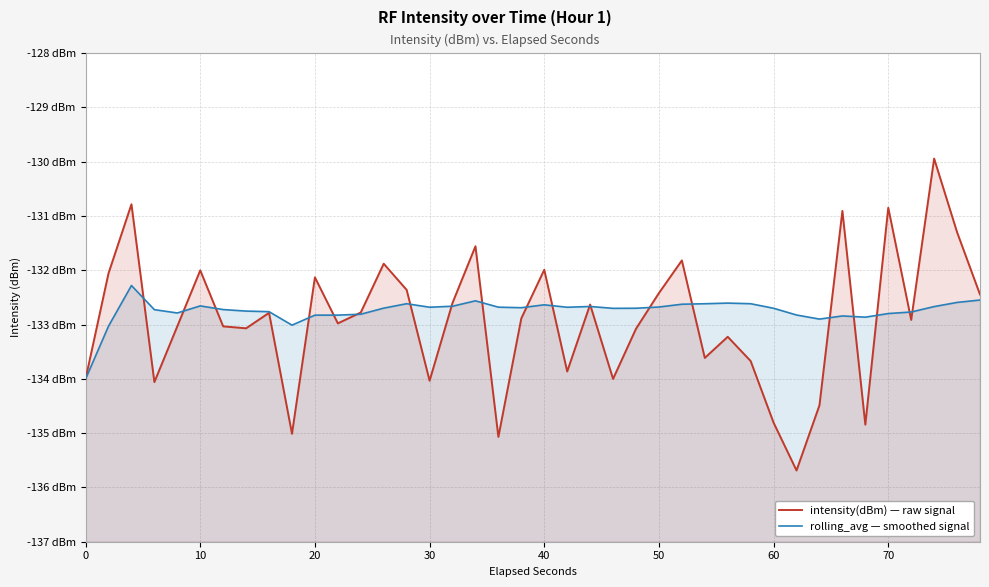

What is the difference between the maximum and minimum values in the intensity(dBm) — raw signal series?

5.7